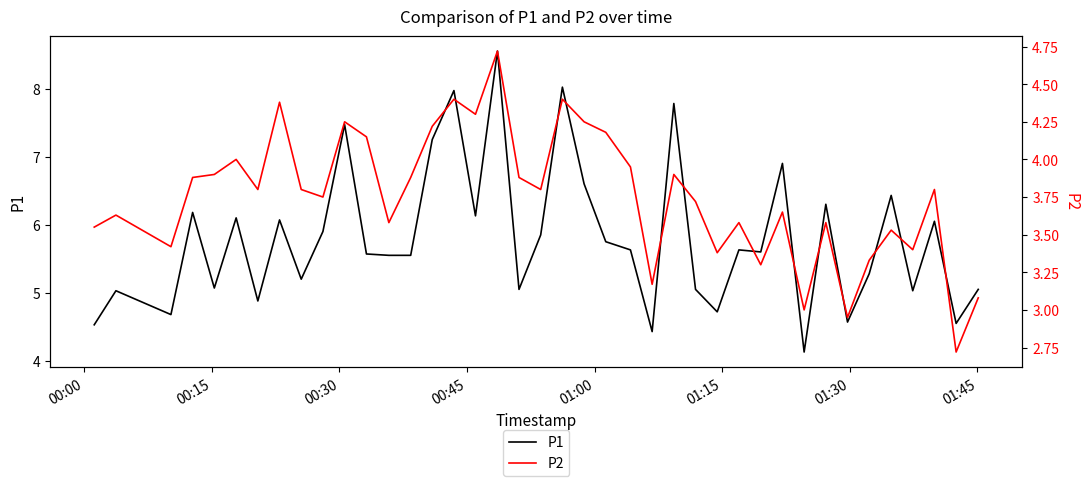

What is the lowest value of the P1 series?

4.1